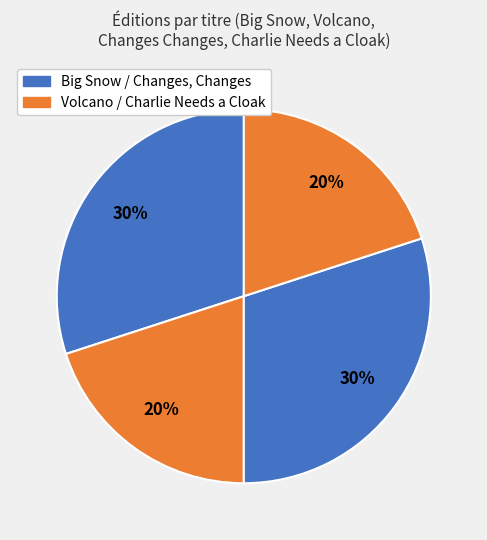

How many slices are in this pie chart?

4